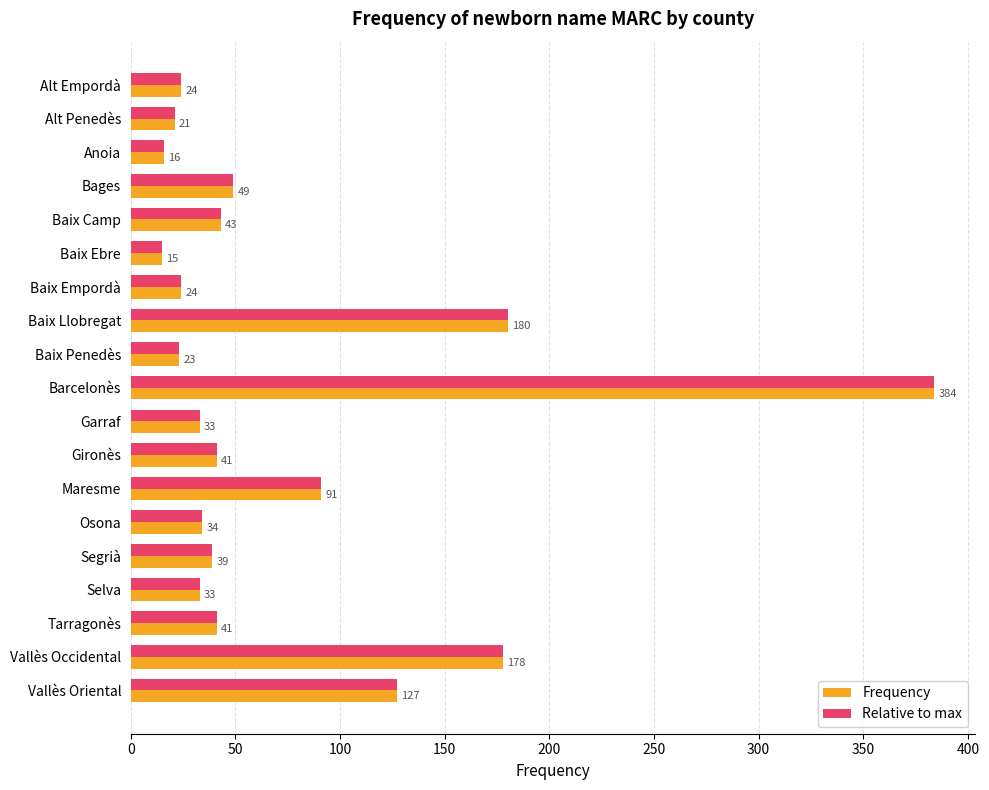

Is the value of Frequency at Osona greater than the value of Relative to max at Tarragonès?

No